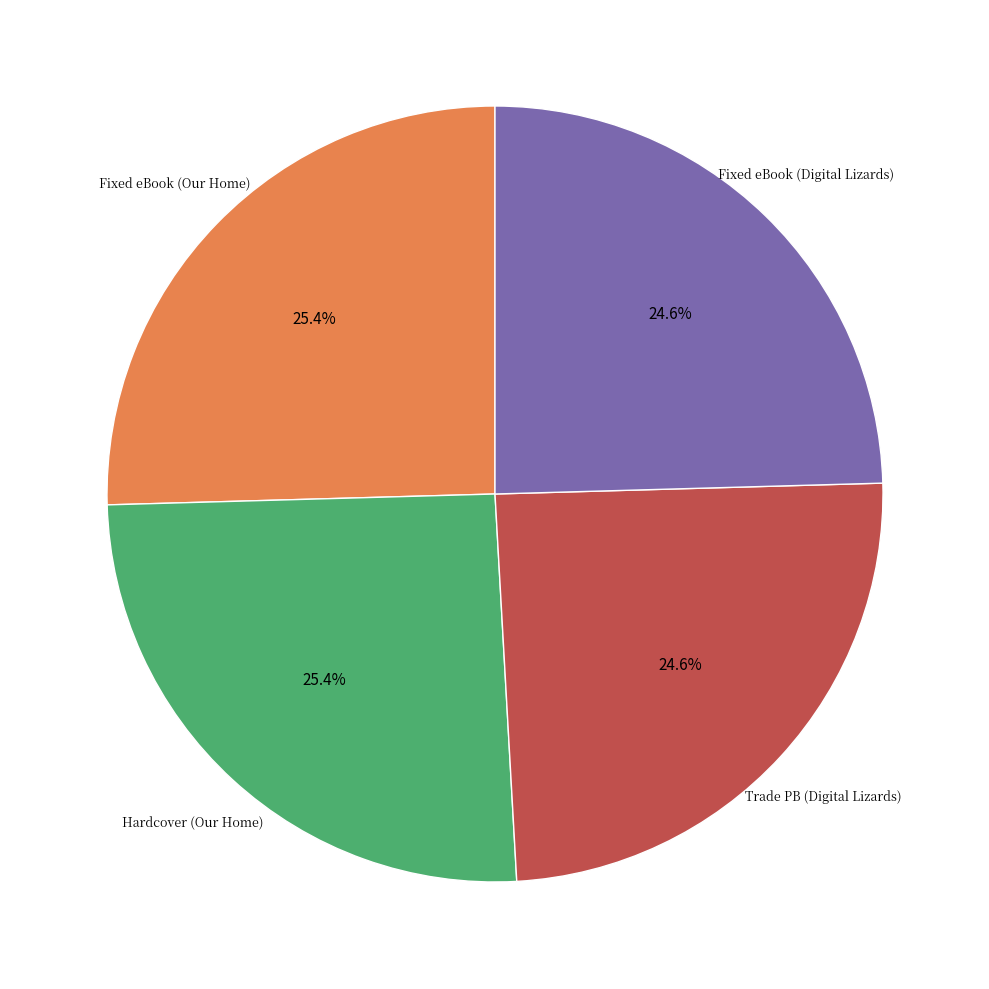

Is there a majority slice in this chart?

No